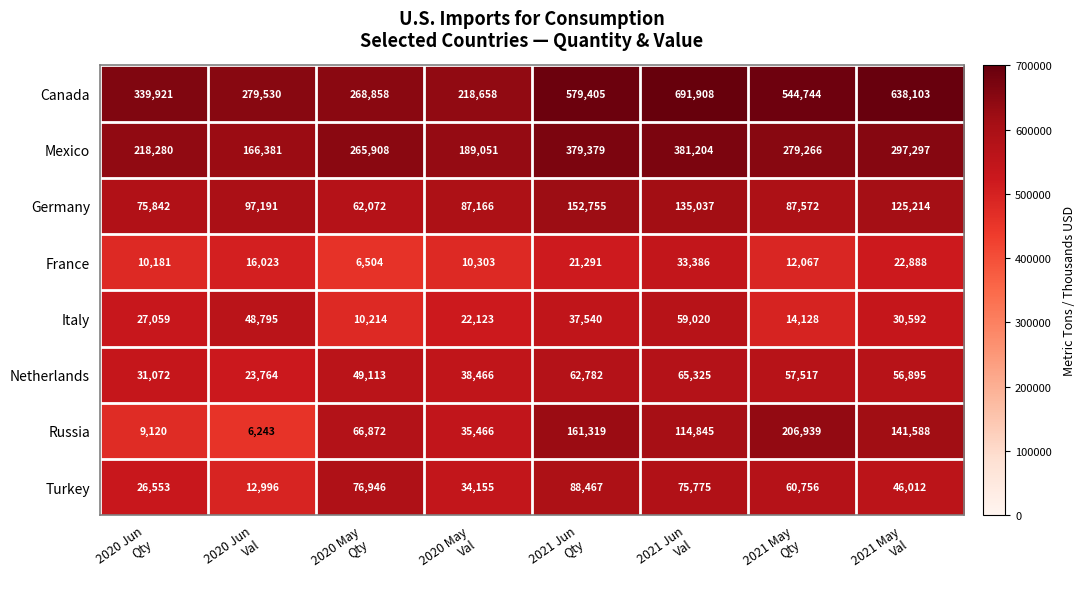

What is the greatest value displayed?

691908